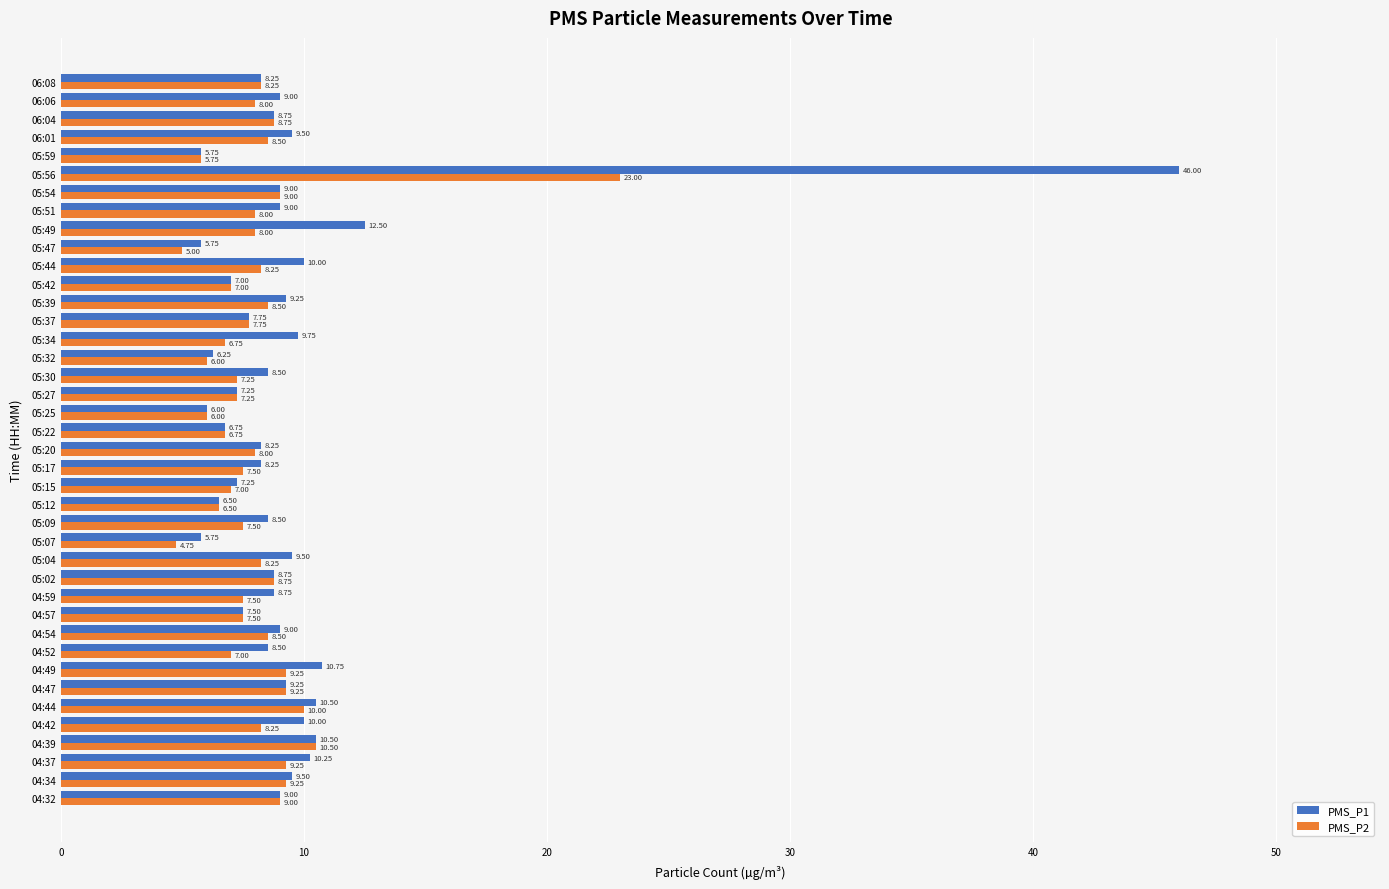

Rank the series by their maximum value, from highest to lowest.

PMS_P1, PMS_P2